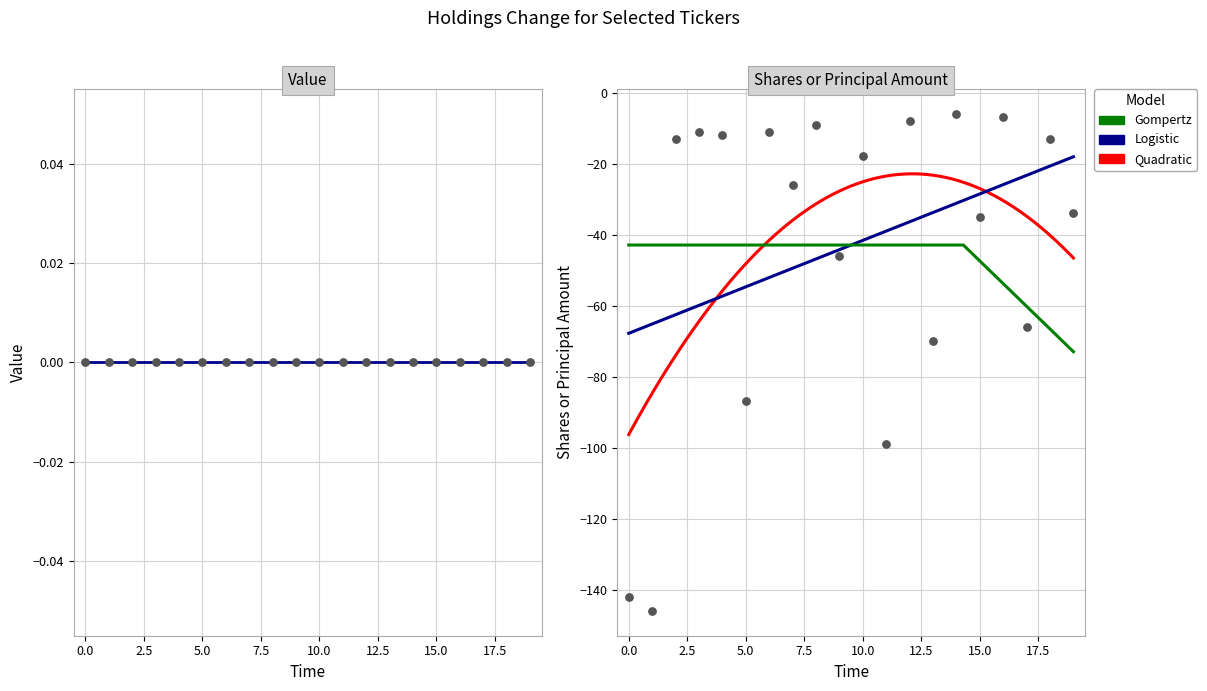

Which series reaches the minimum Y coordinate?

Shares or principal amount